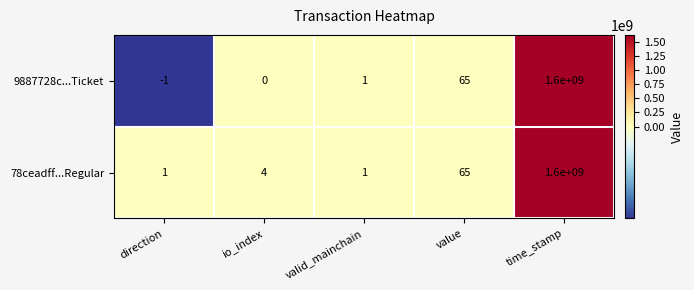

What is the difference between the 9887728c...Ticket values at time_stamp and direction?

1600000001